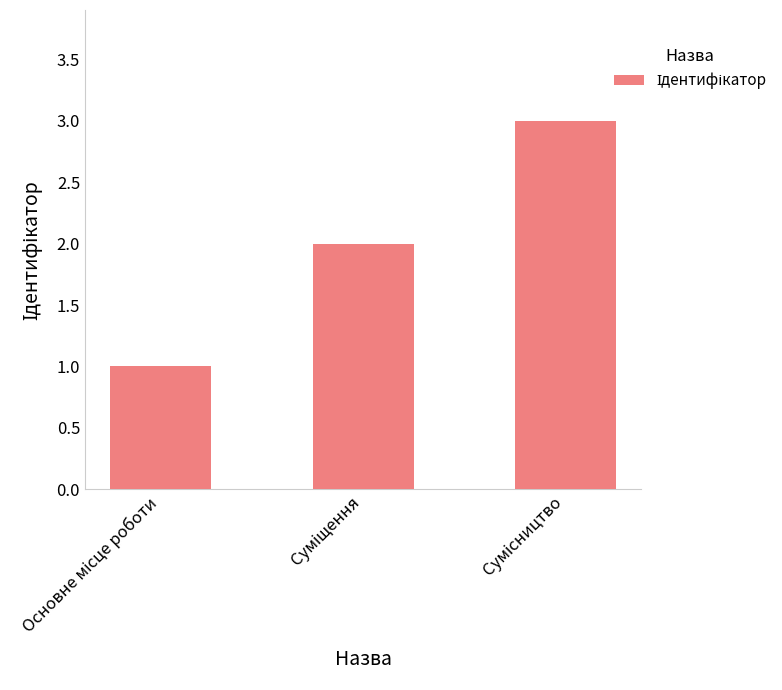

What is the maximum value shown in the chart?

3